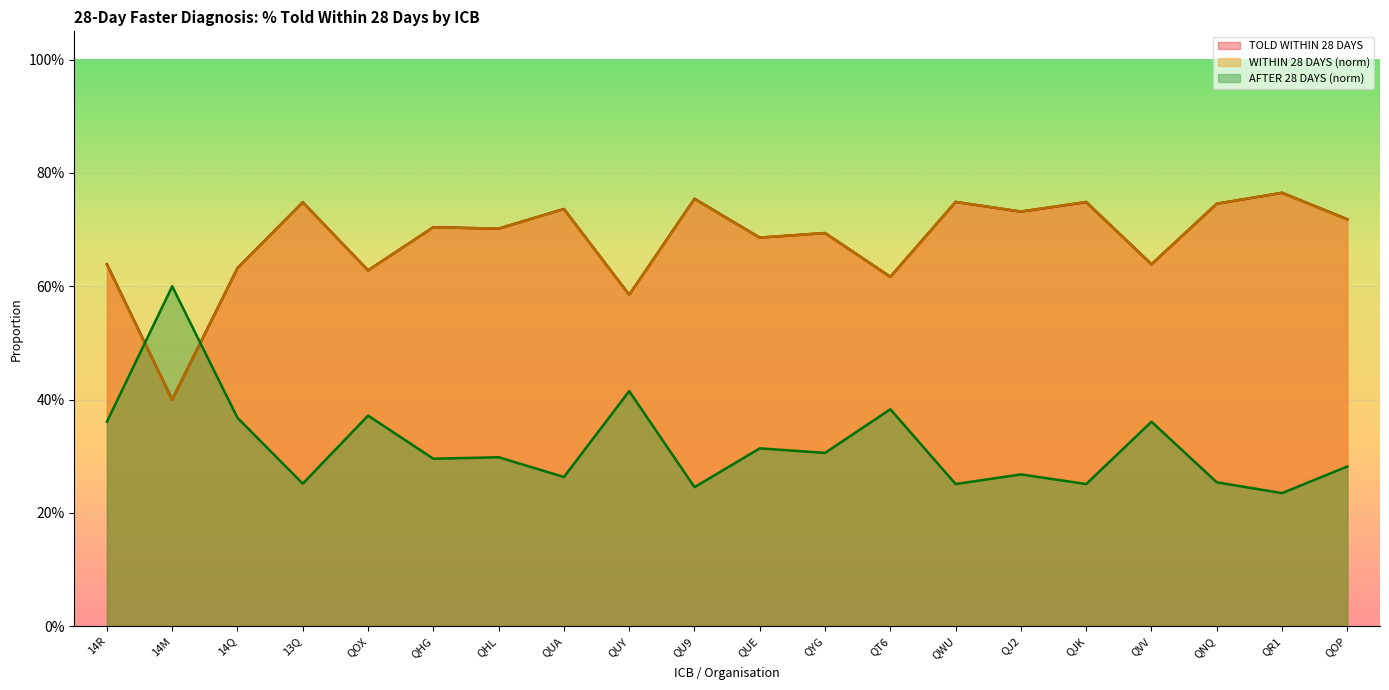

How many interior local valleys does the TOLD WITHIN 28 DAYS series have?

8